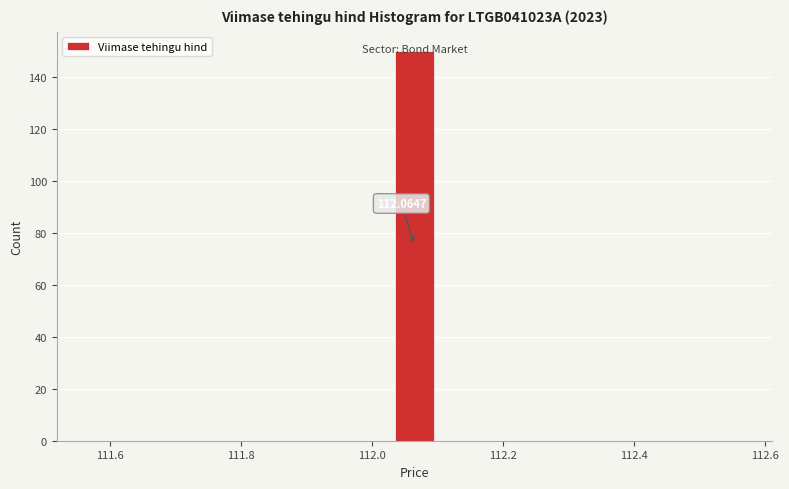

Read against the x-axis, roughly where is the centre of the tallest bar?

112.06